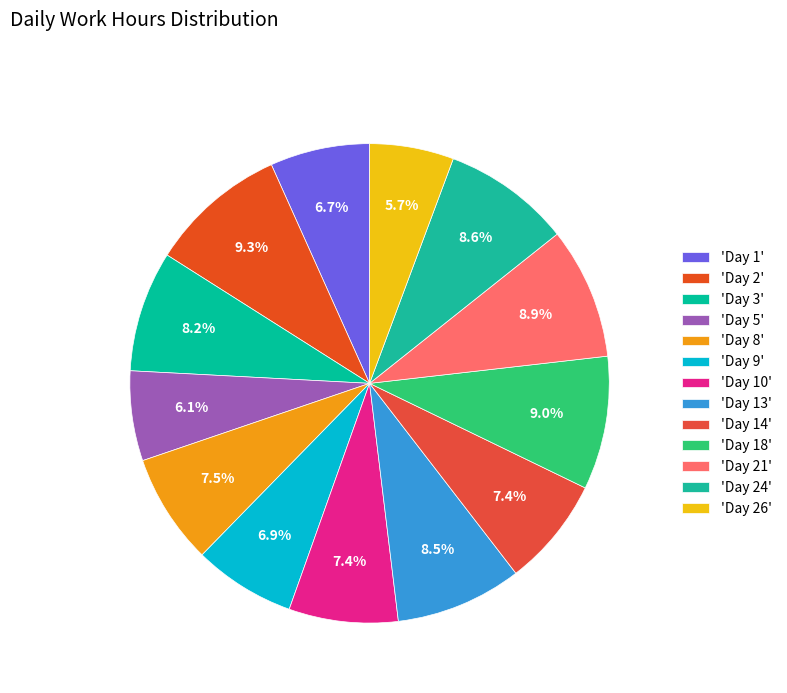

Which slice is the smallest?

Day 26